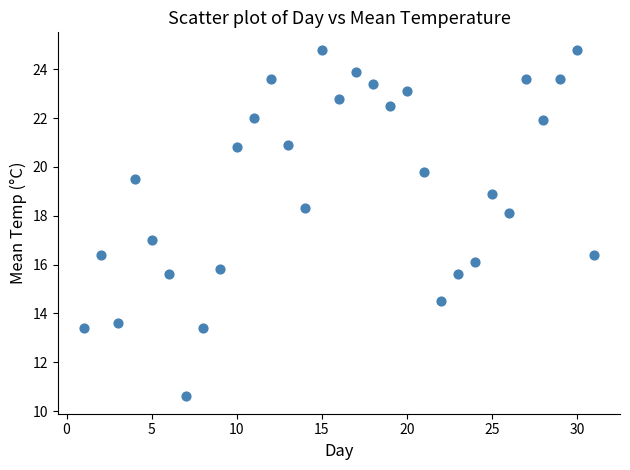

What is the range of X values (max minus min)?

30.0